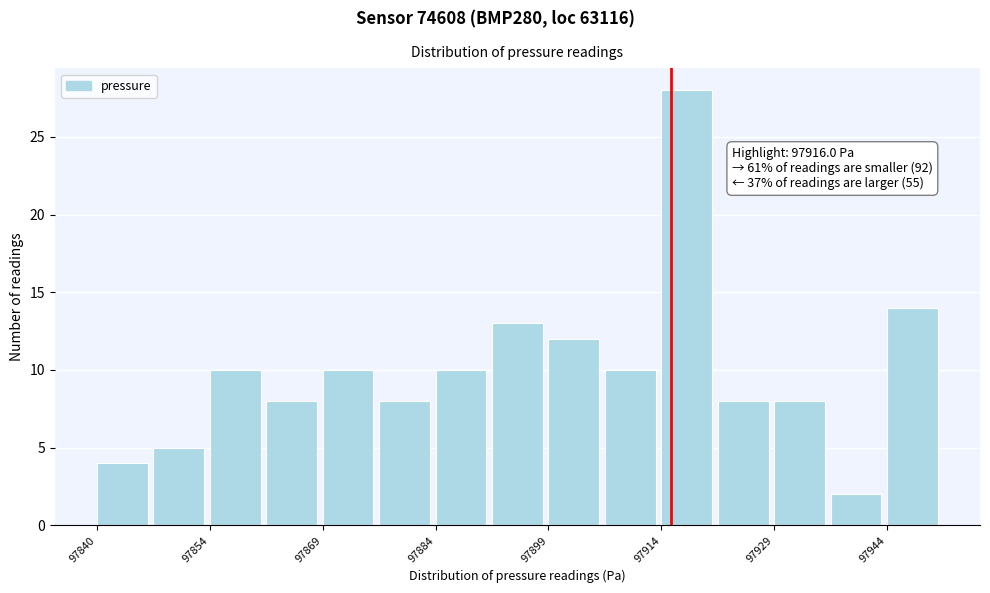

Read against the x-axis, roughly where is the centre of the tallest bar?

97918